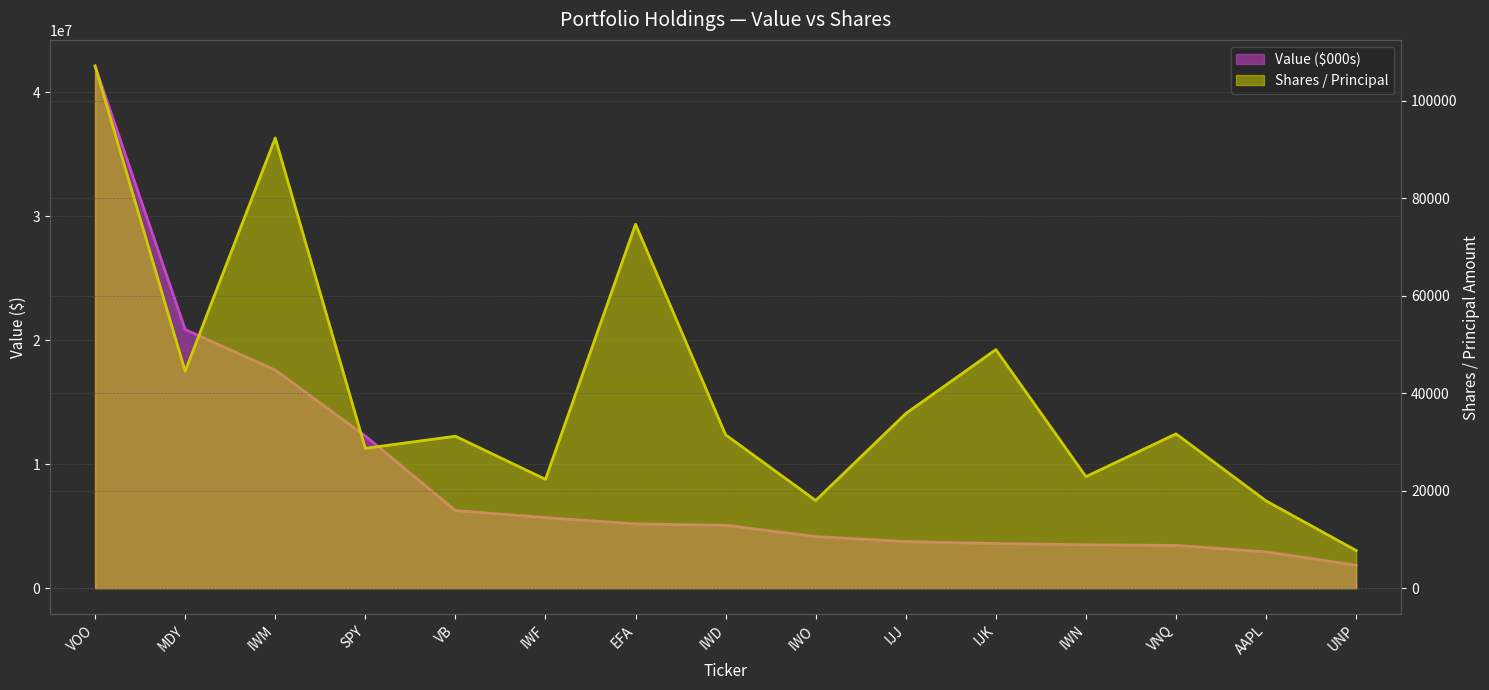

Where does the Value ($000s) series first go above 5076000?

VOO